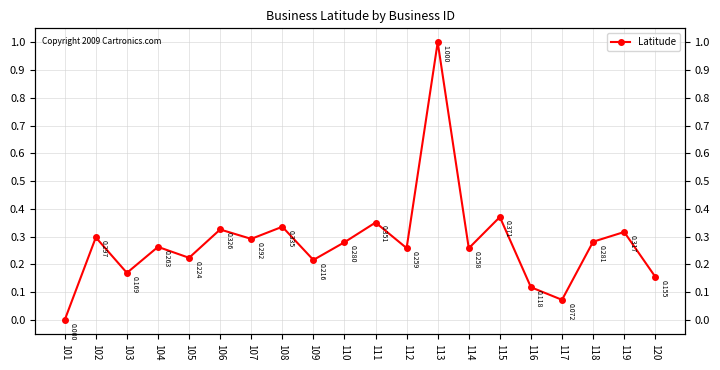

Read the value at 110.

0.3